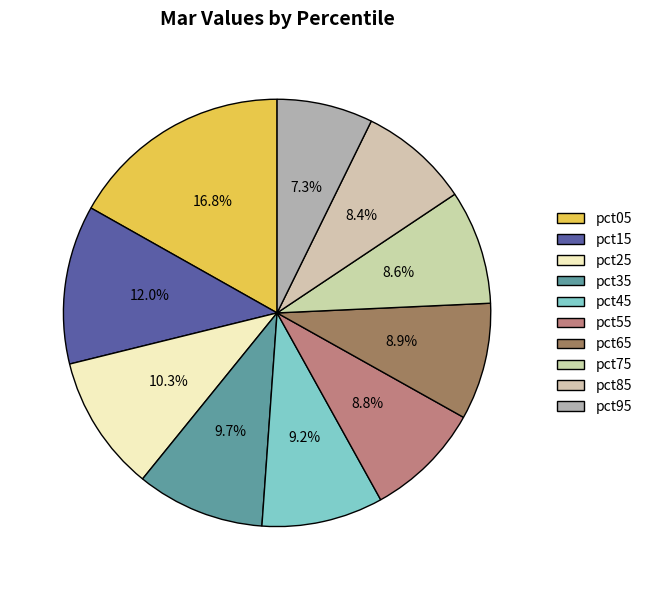

The pct05 slice represents 17% of the pie. True or false?

True